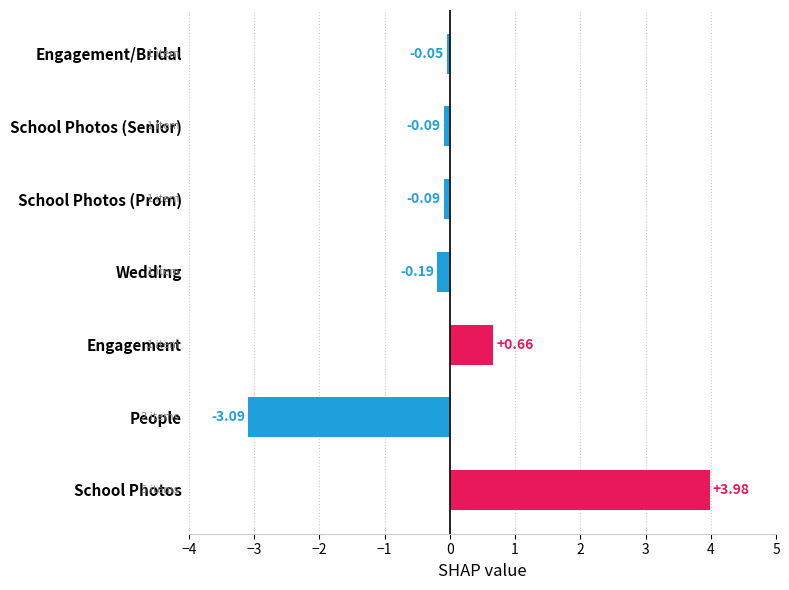

Where is the data nearest to the value 0?

Engagement/Bridal